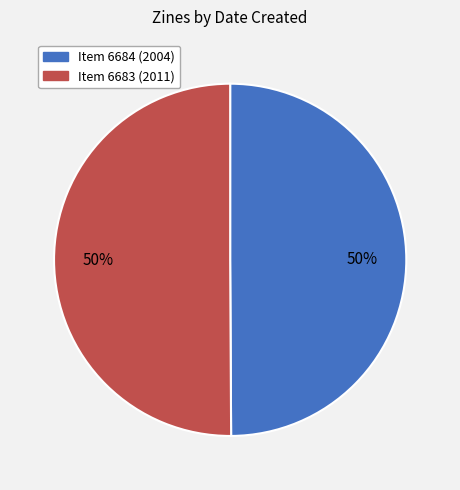

How many segments does this pie chart have?

2